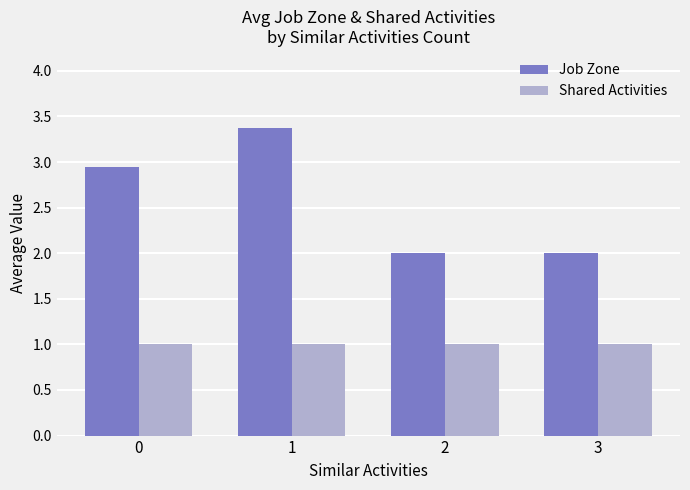

How many data points does each series have?

4